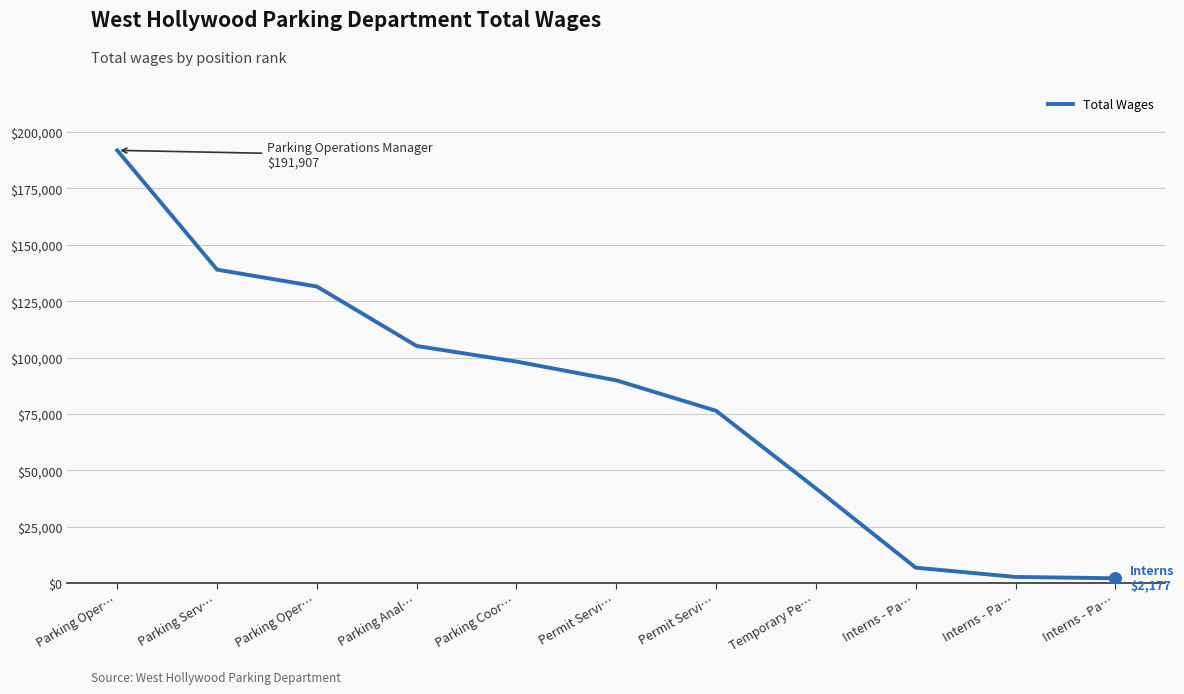

What is the change in value from Permit Servi… to Interns - Pa…?

-87173